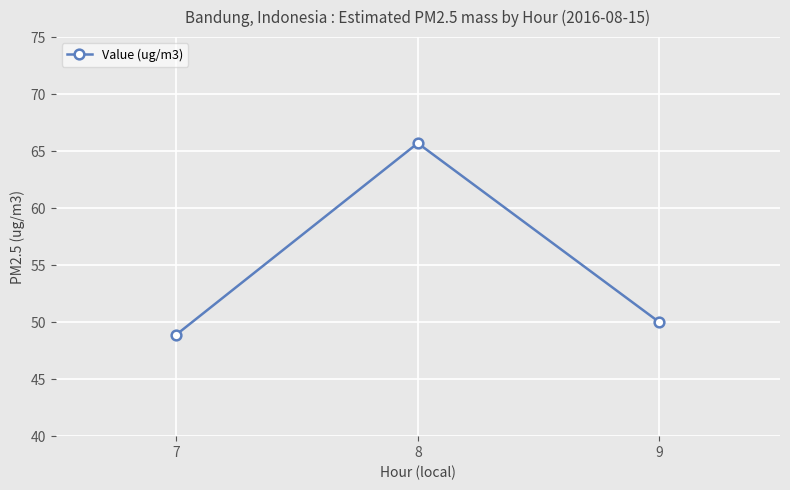

What is the value of the 1st point from the left?

48.9